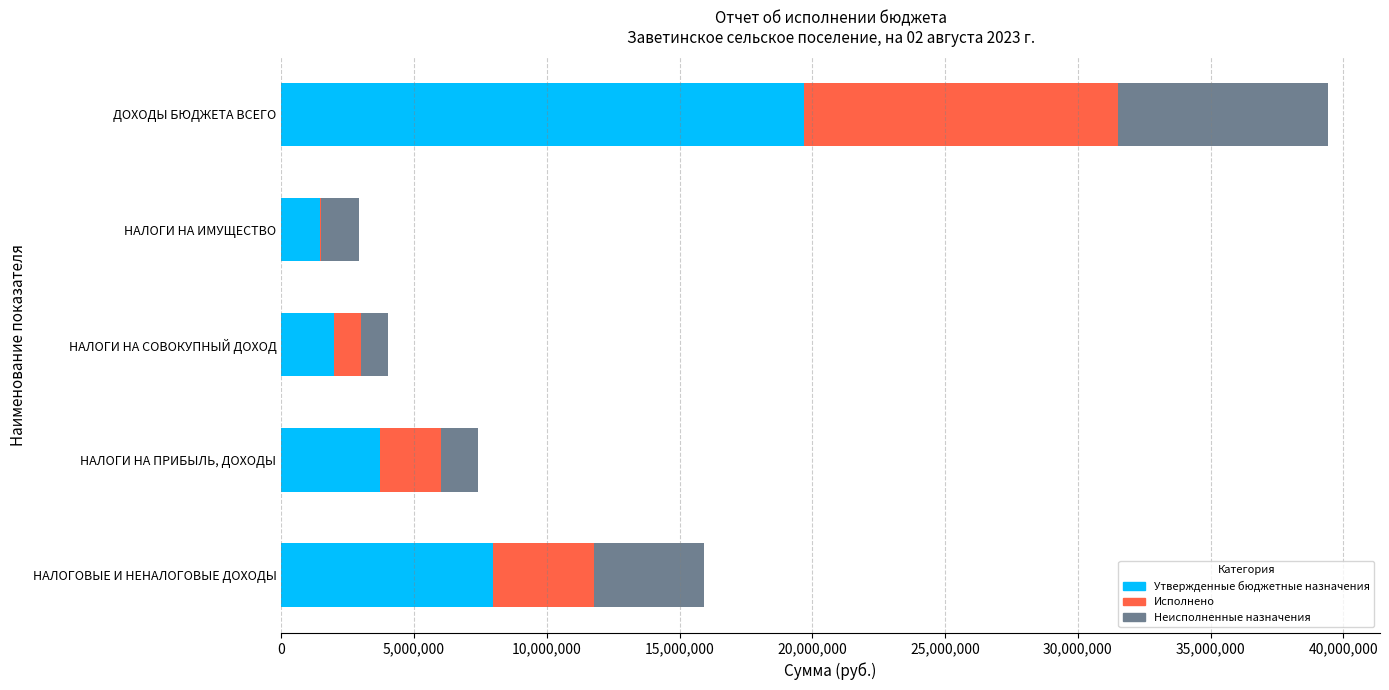

What is the average value of the Утвержденные бюджетные назначения series?

6967740.0